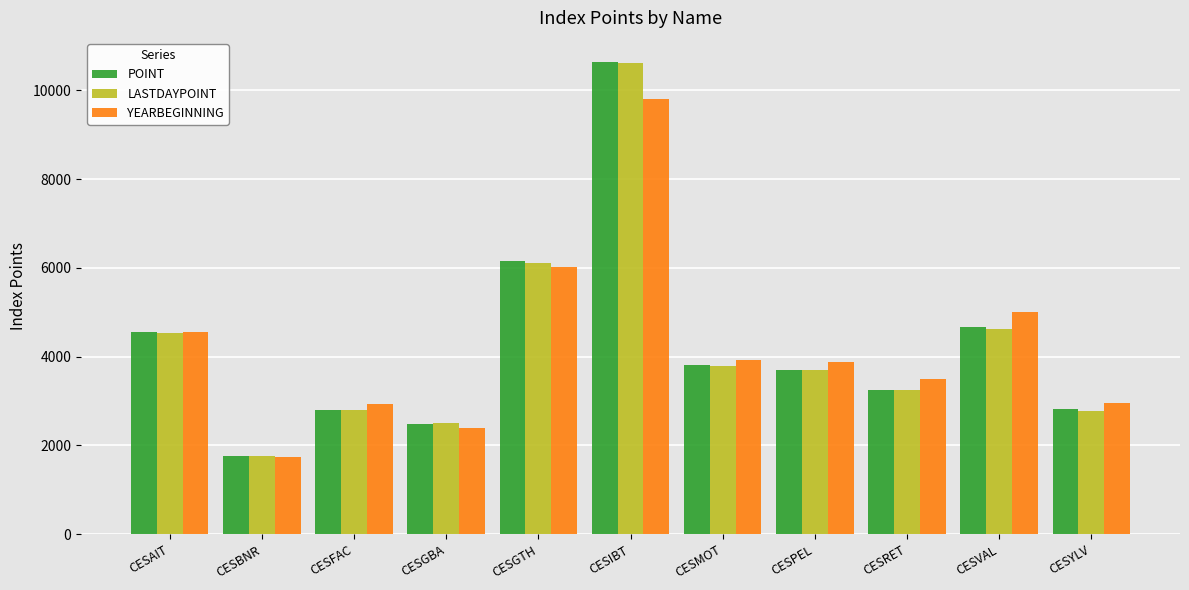

At how many categories does at least one series exceed 1816?

10